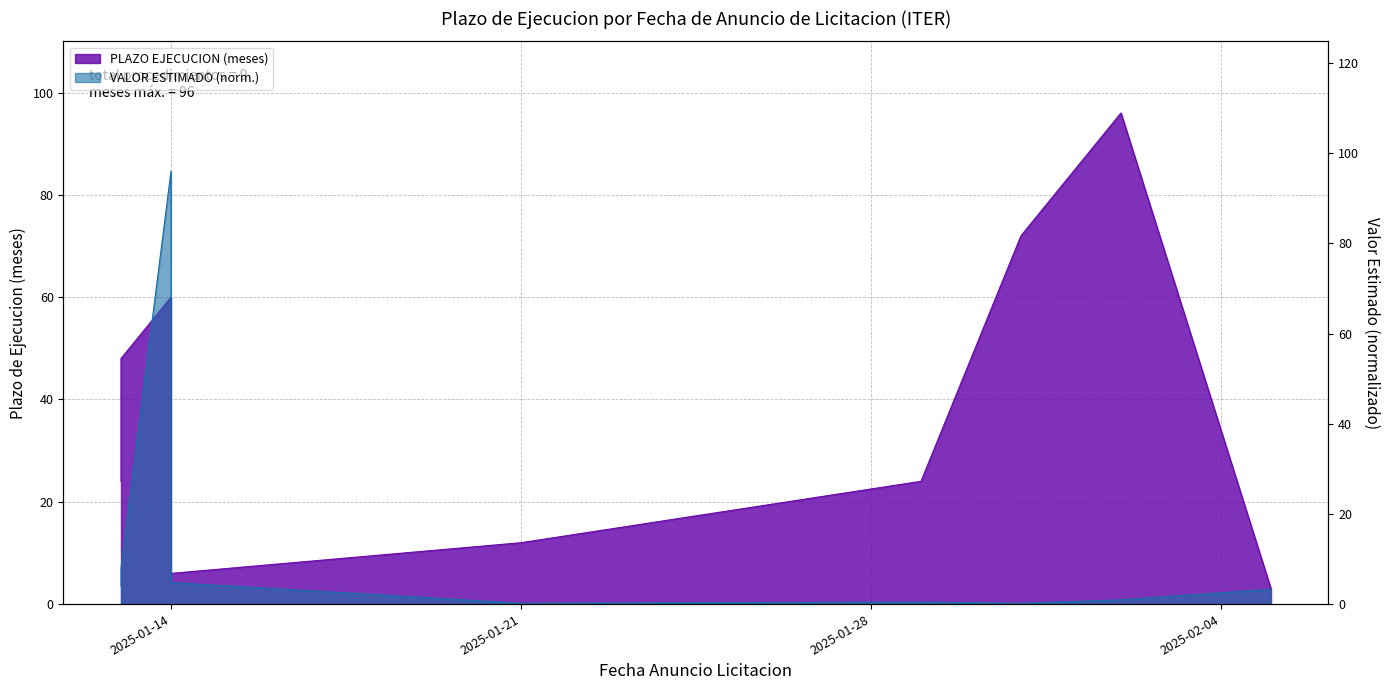

Reading left to right, extract all data points from this chart.

2025-01-13=24	2025-01-13=48	2025-01-14=60	2025-01-14=6	2025-01-21=12	2025-01-29=24	2025-01-31=72	2025-02-02=96	2025-02-05=3